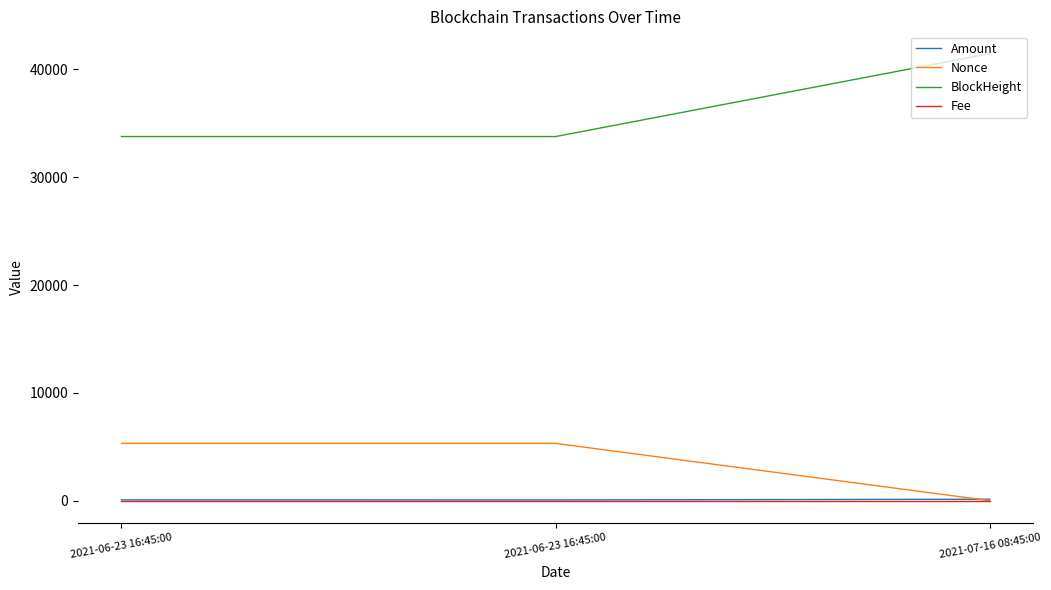

How many series are shown in this chart?

4